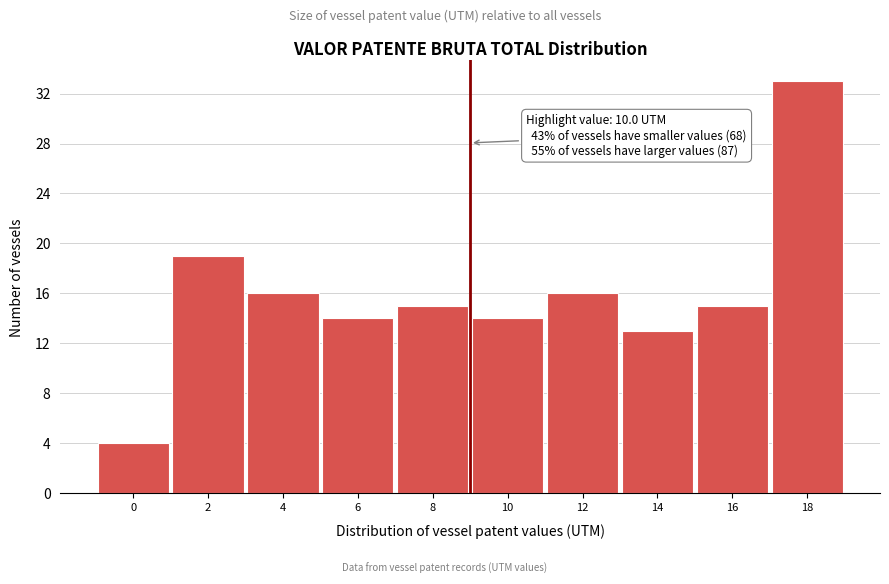

Reading left to right, transcribe all the data shown in this chart.

4	19	16	14	15	14	16	13	15	33